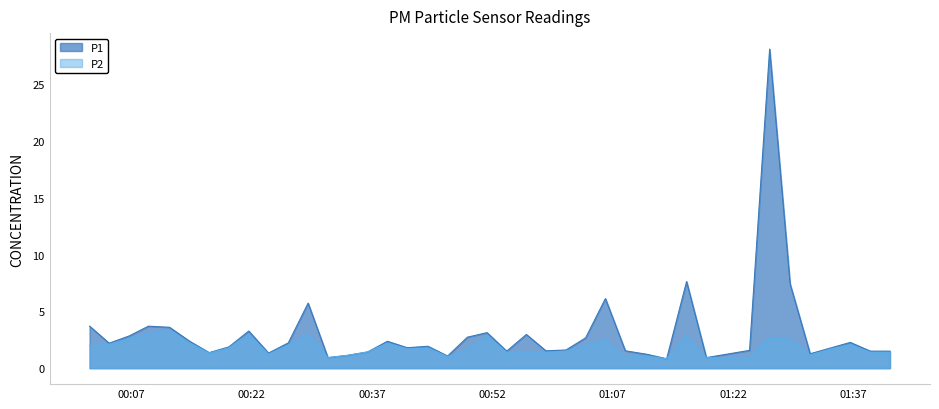

True or false: P2 and P1 cross at least once.

False